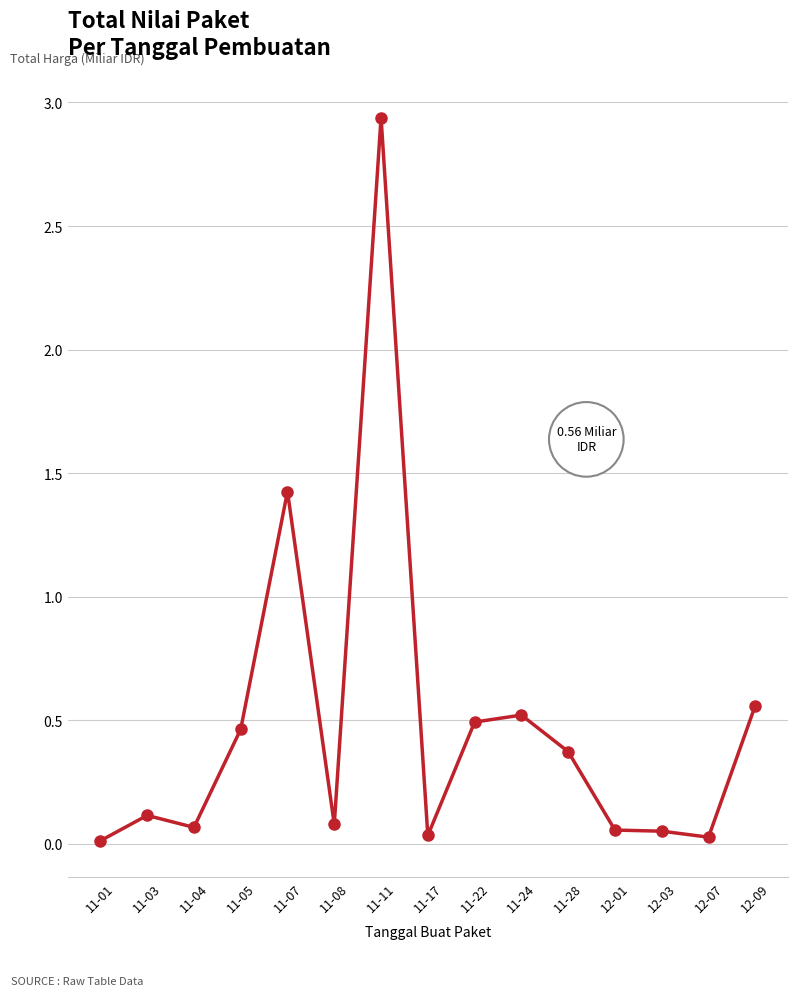

True or false: the data has more than 2 interior local peaks.

True